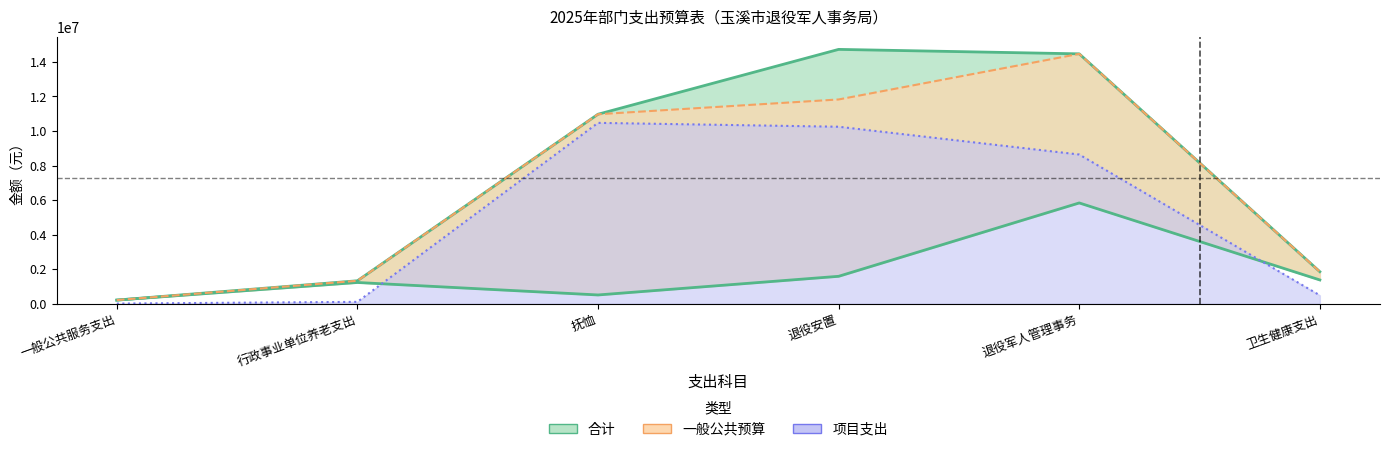

What position from the right is 行政事业单位养老支出?

5